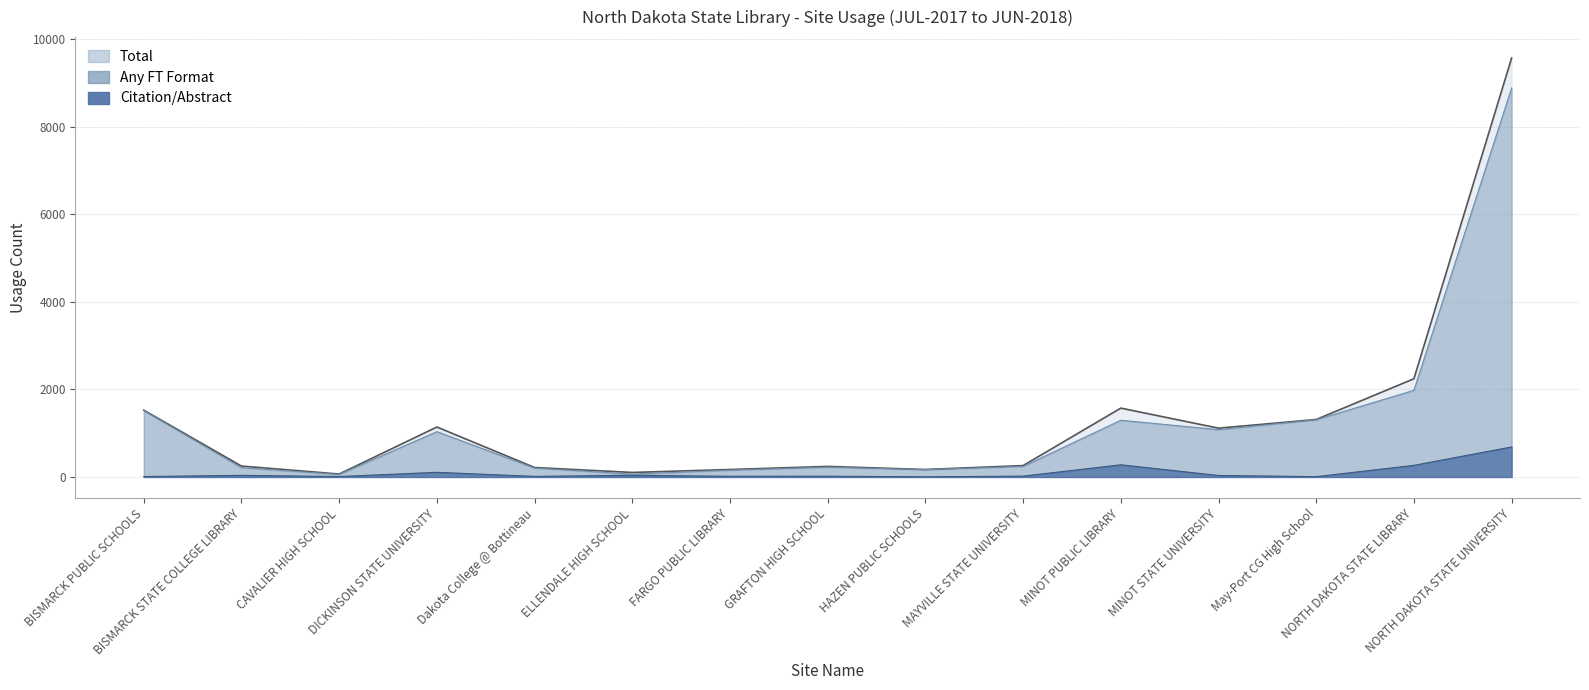

At which category does Total reach its first local peak?

DICKINSON STATE UNIVERSITY